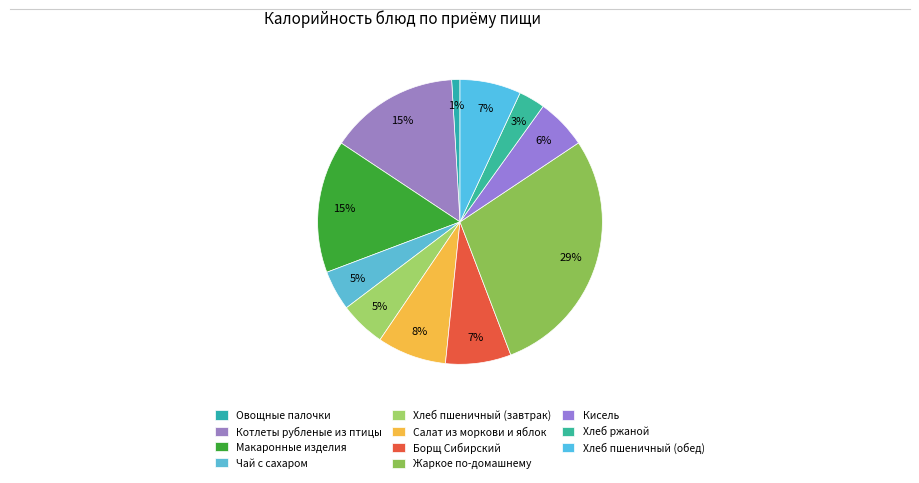

Is there any slice that represents more than half of the pie?

No